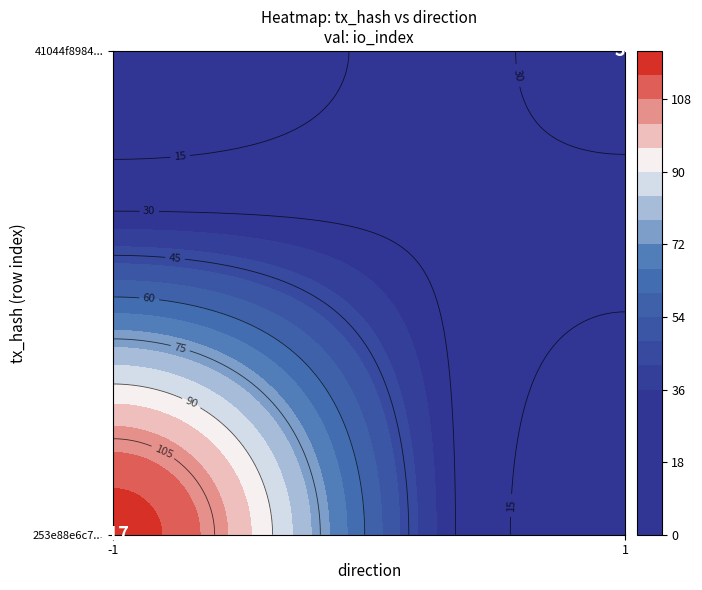

Reading left to right, extract all data points from this chart.

253e88e6c77c480114fc21864fcc1385321b324: -1	117
41044f8984230f1e33911e7ecffd319c5304238: 1	34